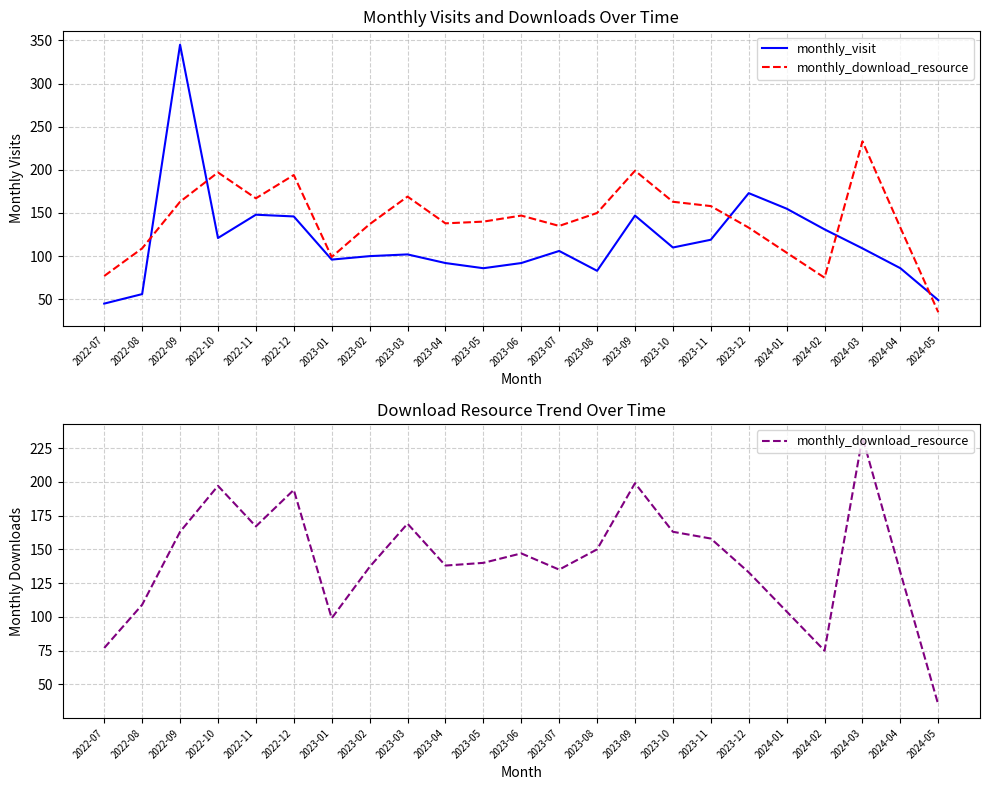

What is the value of the monthly_download_resource point at the 21st from the left?

233